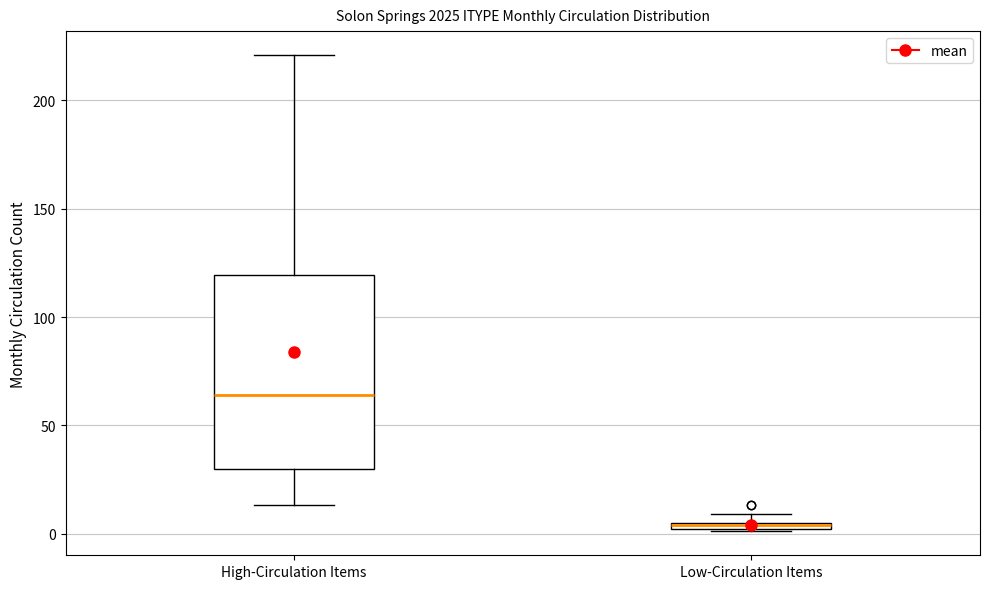

Which box has the lowest median line?

Low-Circulation Items